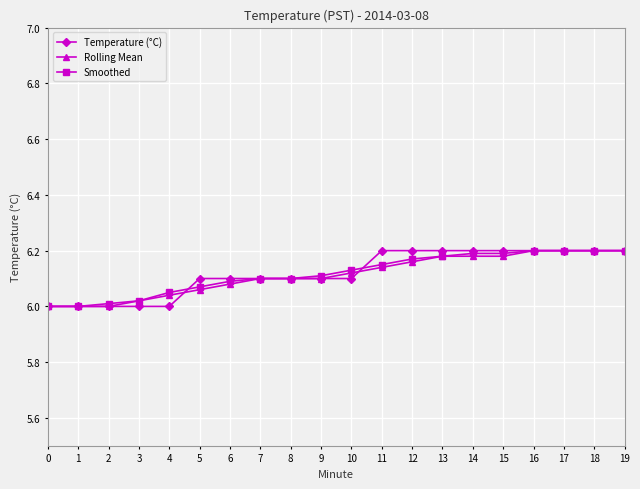

True or false: Rolling Mean has a value of 1.6 at 14.

False